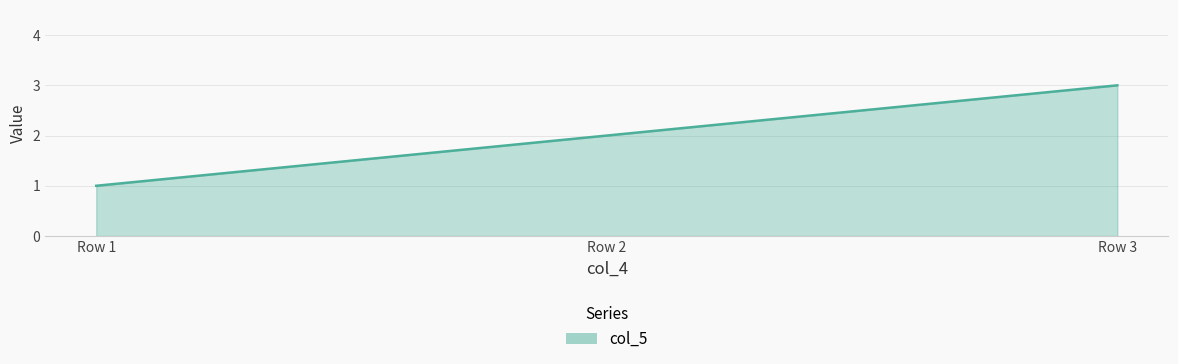

At which category does the chart reach its minimum across all series?

Row 1